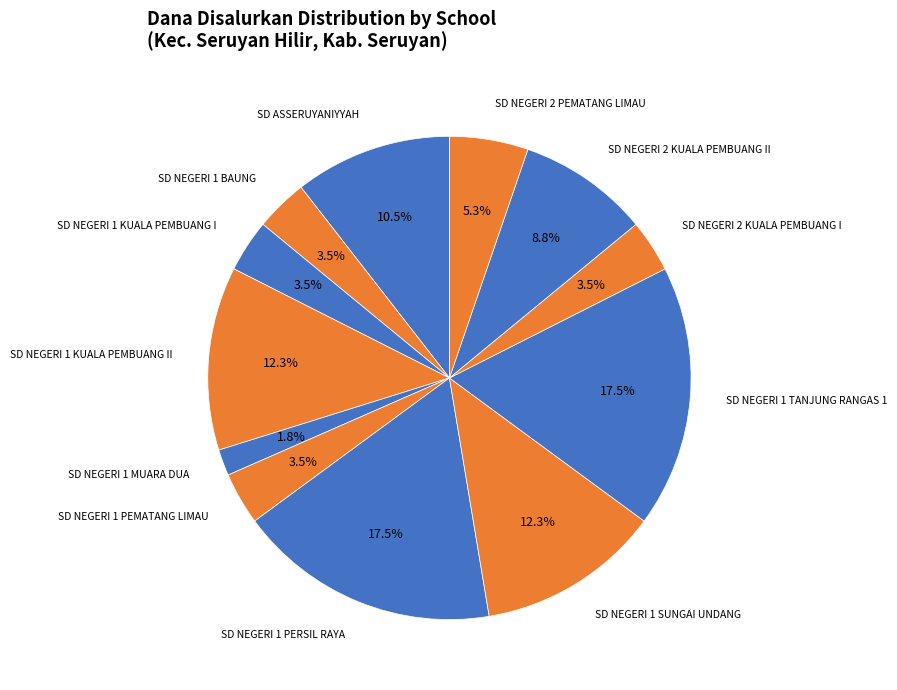

How many slices are in this pie chart?

12